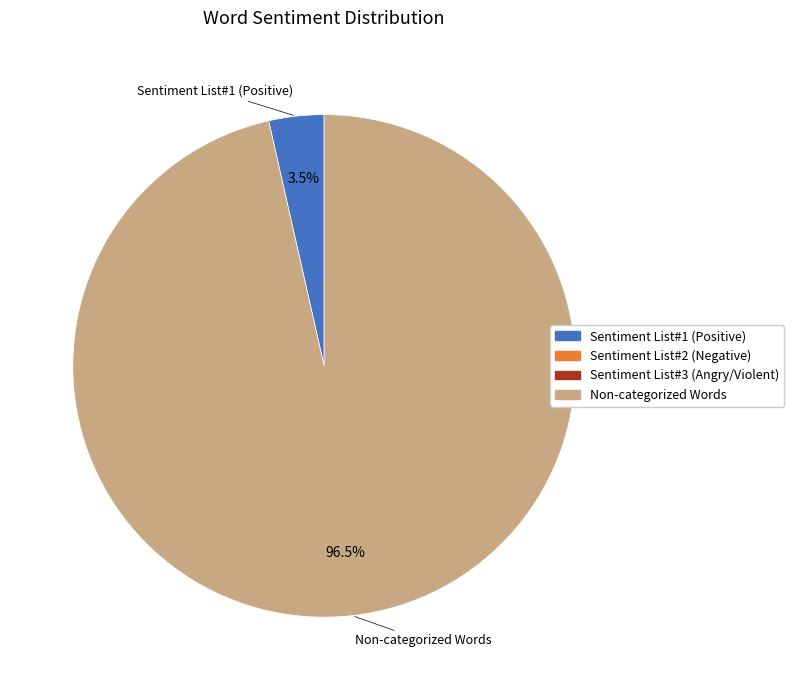

How many slices are in this pie chart?

2